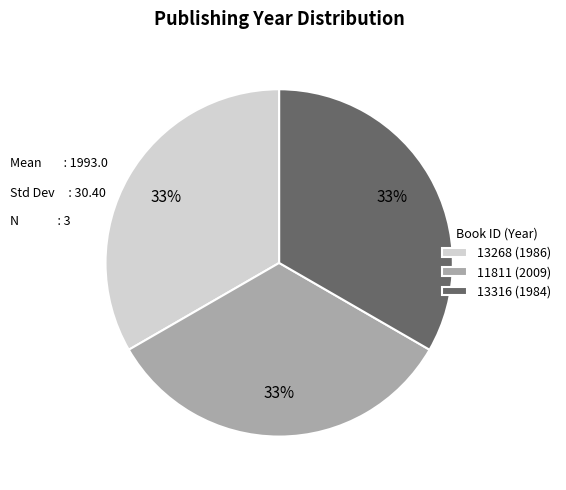

Approximately how many times larger is the value at 11811 (2009) compared to 13268 (1986)?

1.0